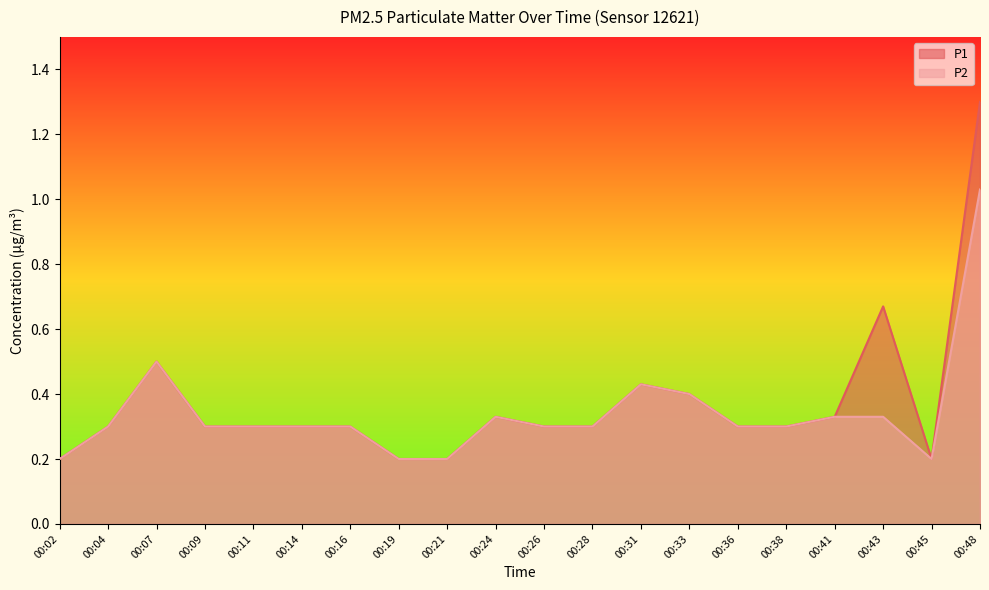

Between 00:02 and 00:21, which is larger?

00:02